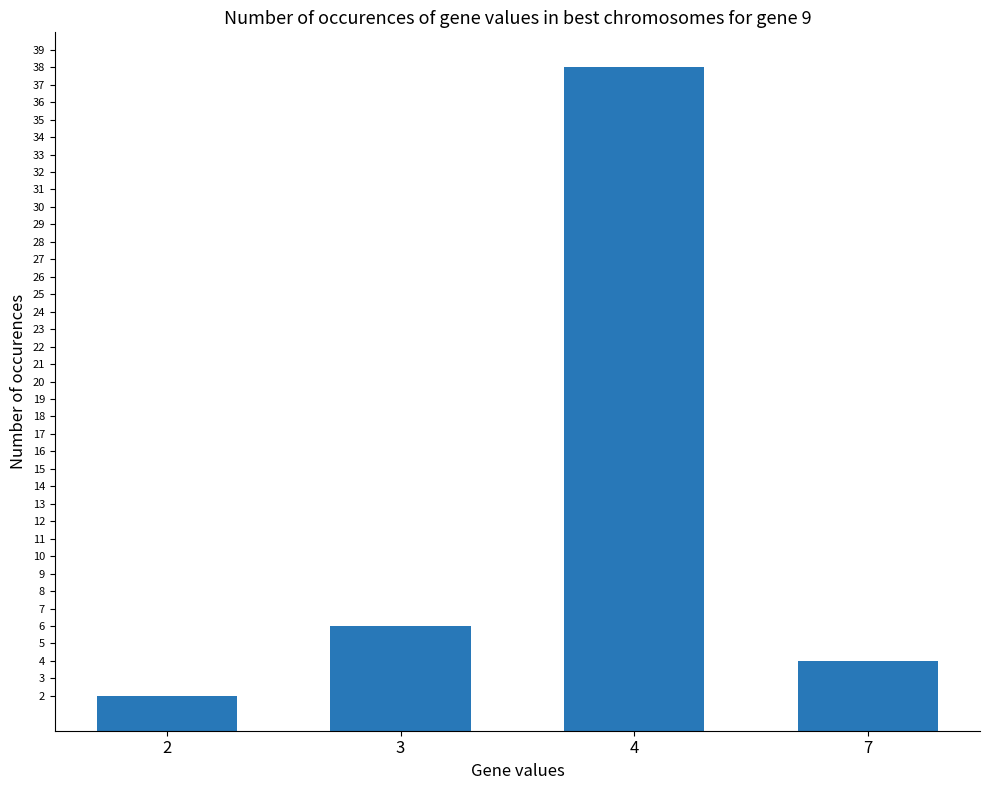

Reading right to left, extract all data points from this chart.

4	38	6	2